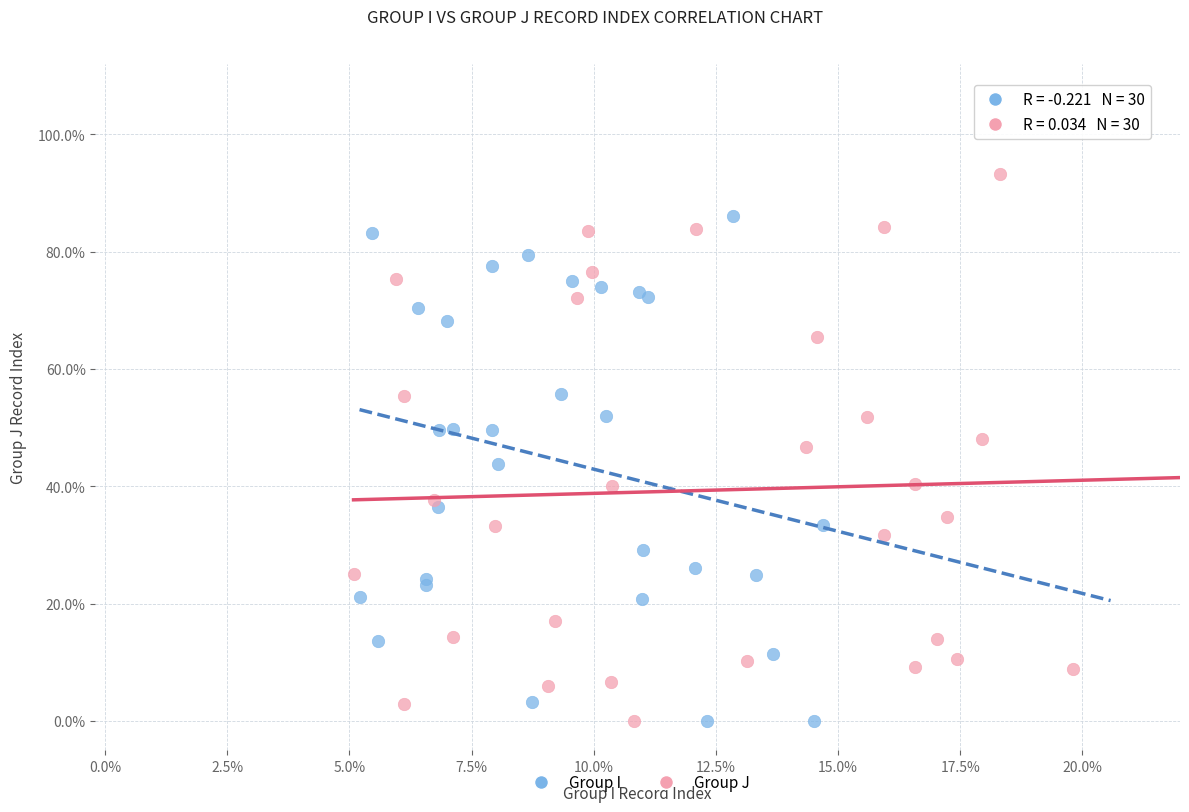

Which series reaches the maximum Y coordinate?

Group J